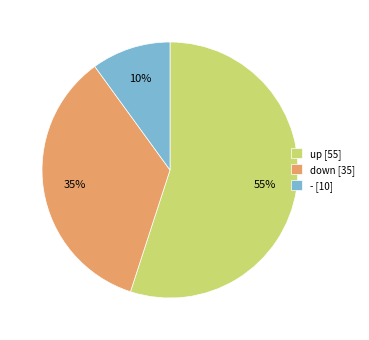

To the nearest percent, what portion does up represent?

55%